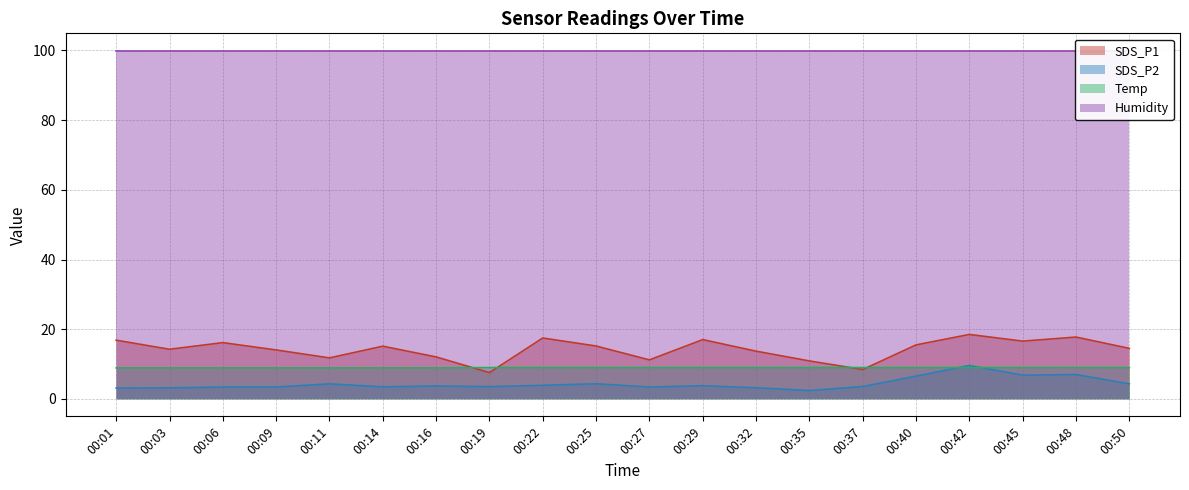

The value of SDS_P2 at 00:27 is 3.4. True or false?

True